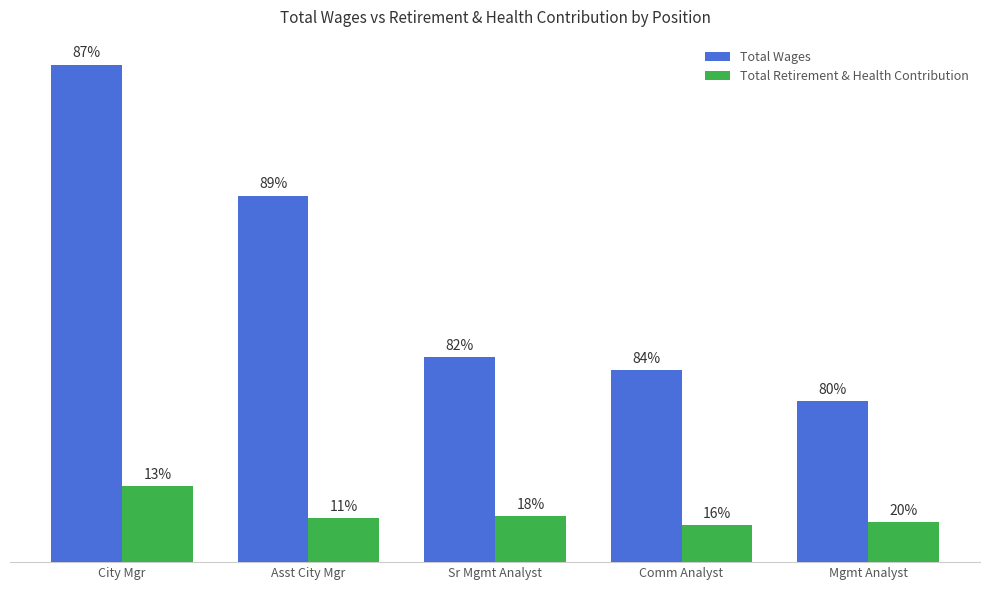

Are the bars grouped side by side (vs. stacked)?

Yes